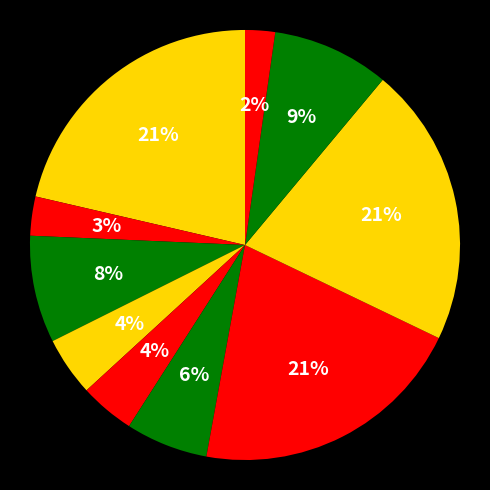

Is there a majority slice in this chart?

No